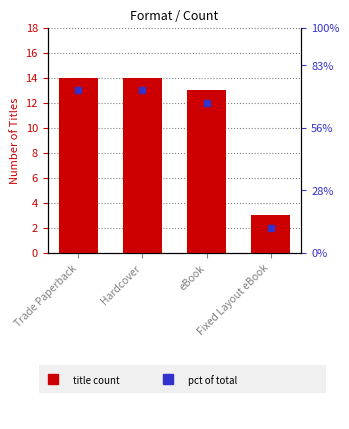

Rank the categories by value from lowest to highest.

Fixed Layout eBook, eBook, Trade Paperback, Hardcover